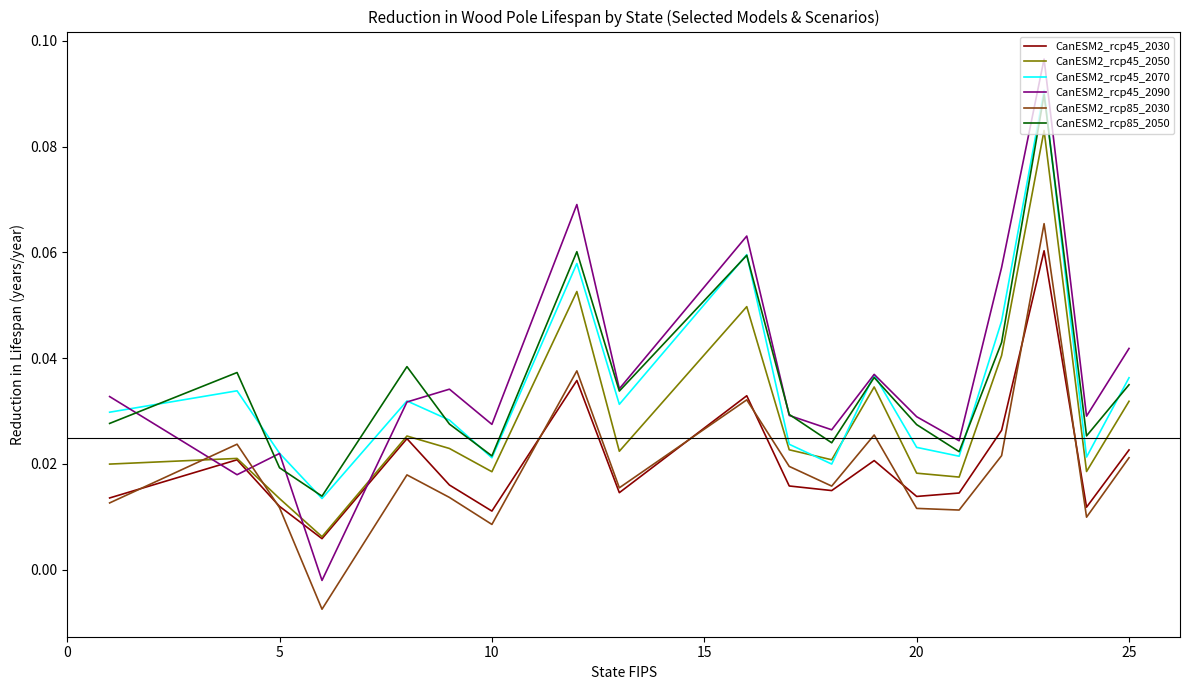

What is the sum of all CanESM2_rcp45_2070 values?

0.6